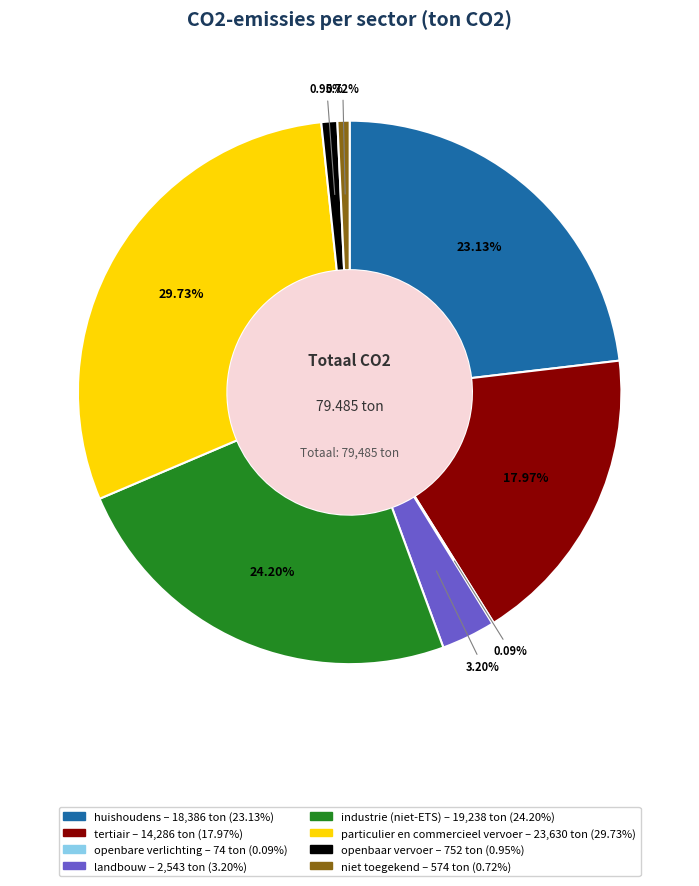

Which has a higher value, industrie (niet-ETS) or tertiair?

industrie (niet-ETS)